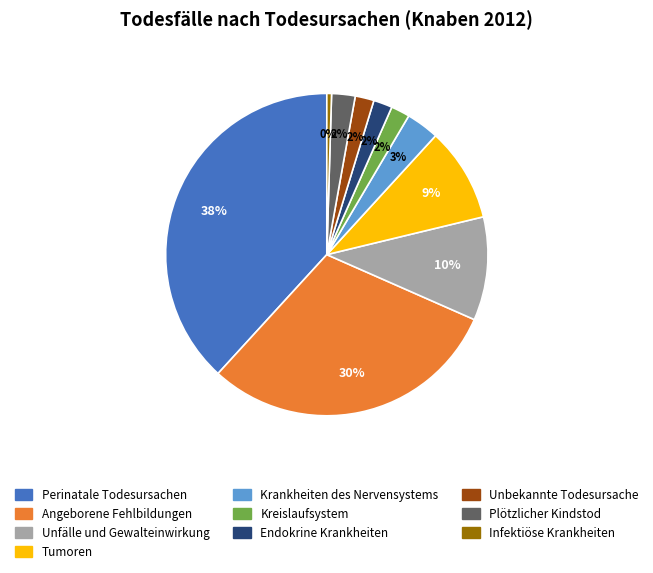

Count the number of slices in the pie.

10